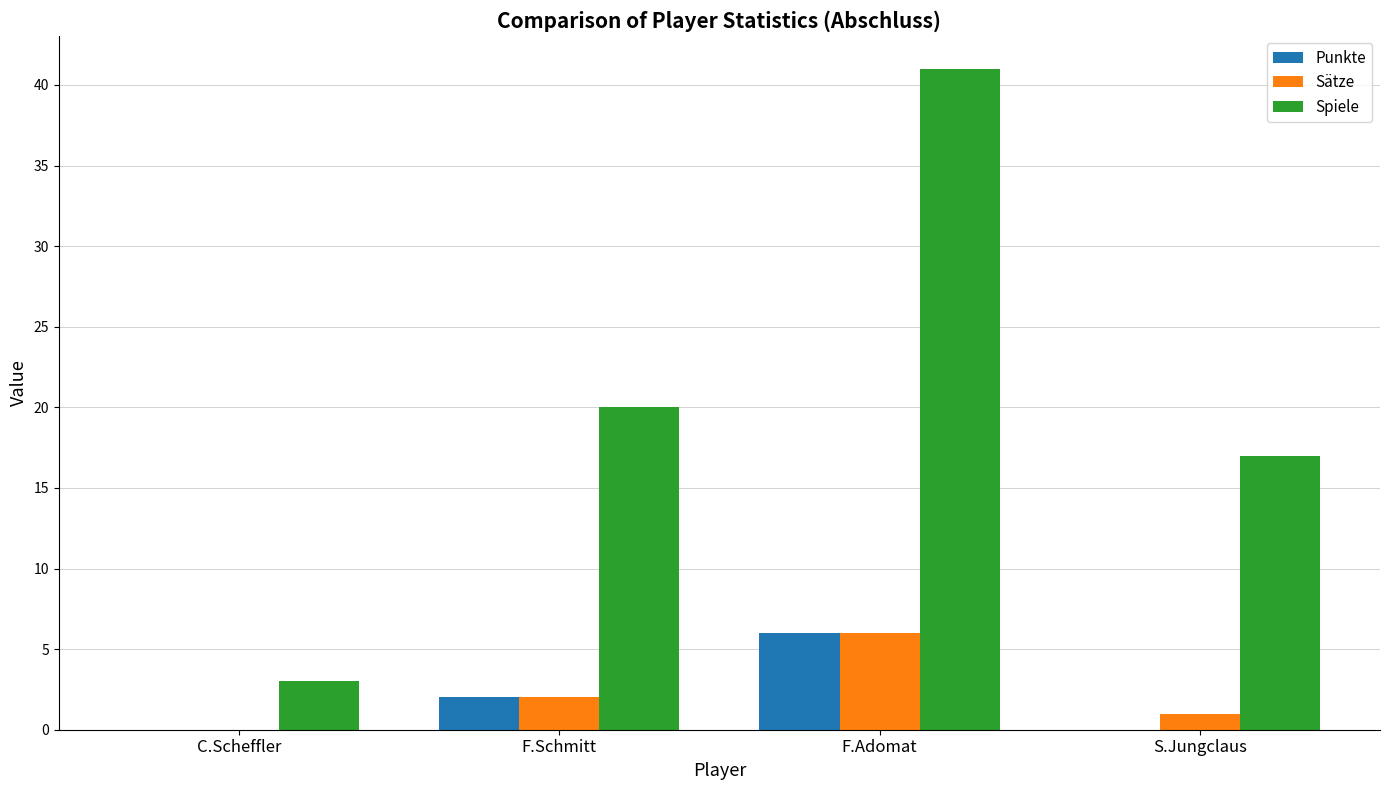

What is the greatest value displayed?

41